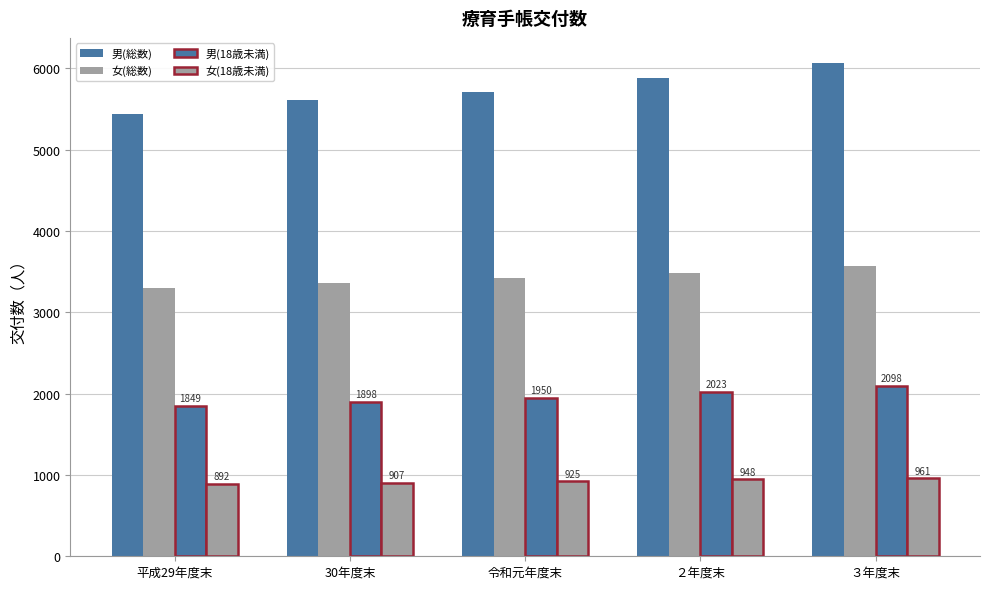

Reading right to left, list all the values displayed in this chart.

男(総数): ３年度末=6071	２年度末=5881	令和元年度末=5710	30年度末=5611	平成29年度末=5436
女(総数): ３年度末=3570	２年度末=3485	令和元年度末=3417	30年度末=3358	平成29年度末=3293
男(18歳未満): ３年度末=2098	２年度末=2023	令和元年度末=1950	30年度末=1898	平成29年度末=1849
女(18歳未満): ３年度末=961	２年度末=948	令和元年度末=925	30年度末=907	平成29年度末=892